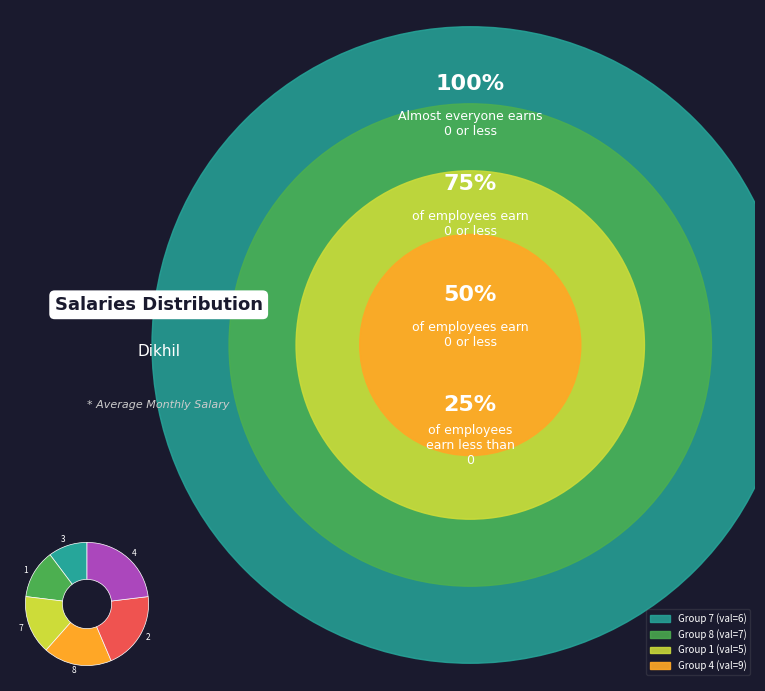

Rank the categories by value from highest to lowest.

4, 2, 8, 7, 1, 3